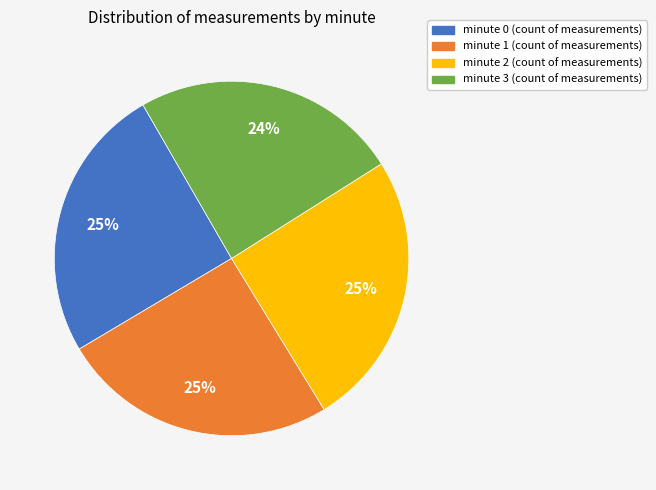

Approximately how many times larger is the value at minute 0 (count of measurements) compared to minute 1 (count of measurements)?

1.0